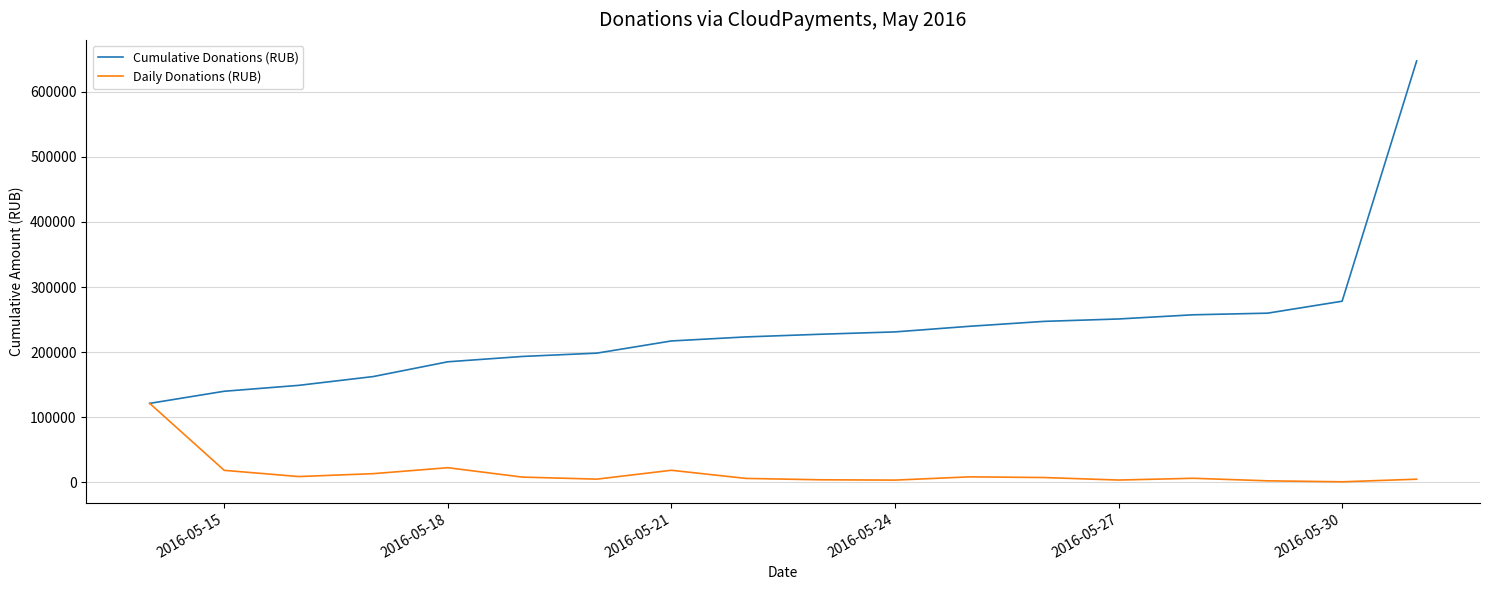

Which series has the largest total across all categories?

Cumulative Donations (RUB)